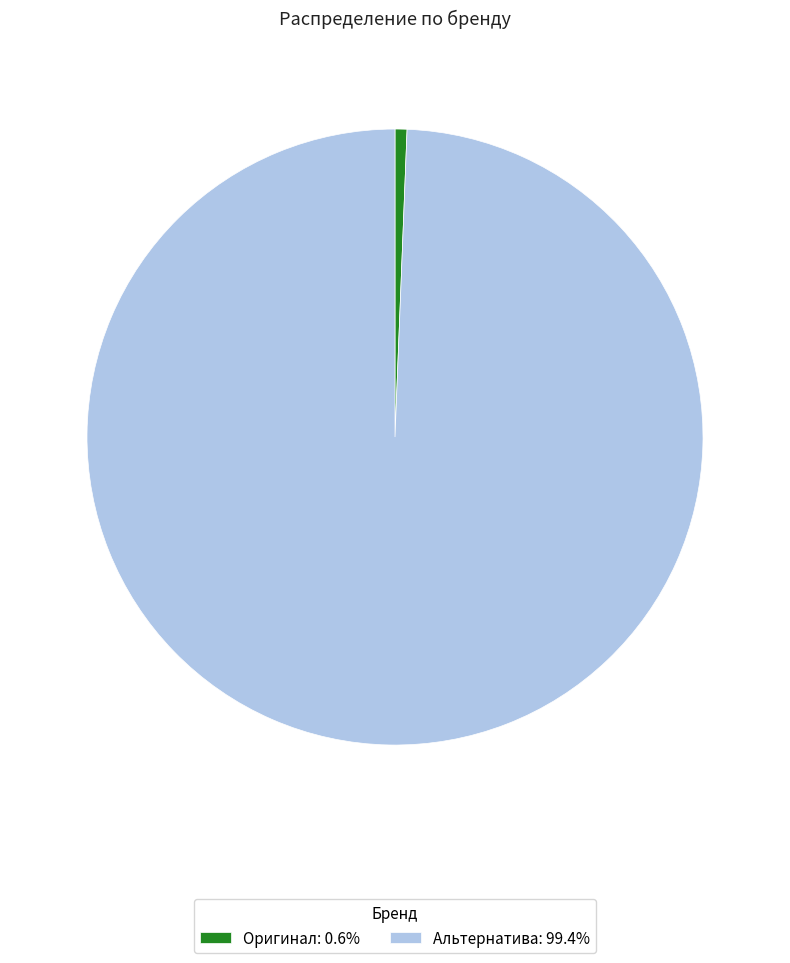

The Альтернатива slice represents 99% of the pie. True or false?

True